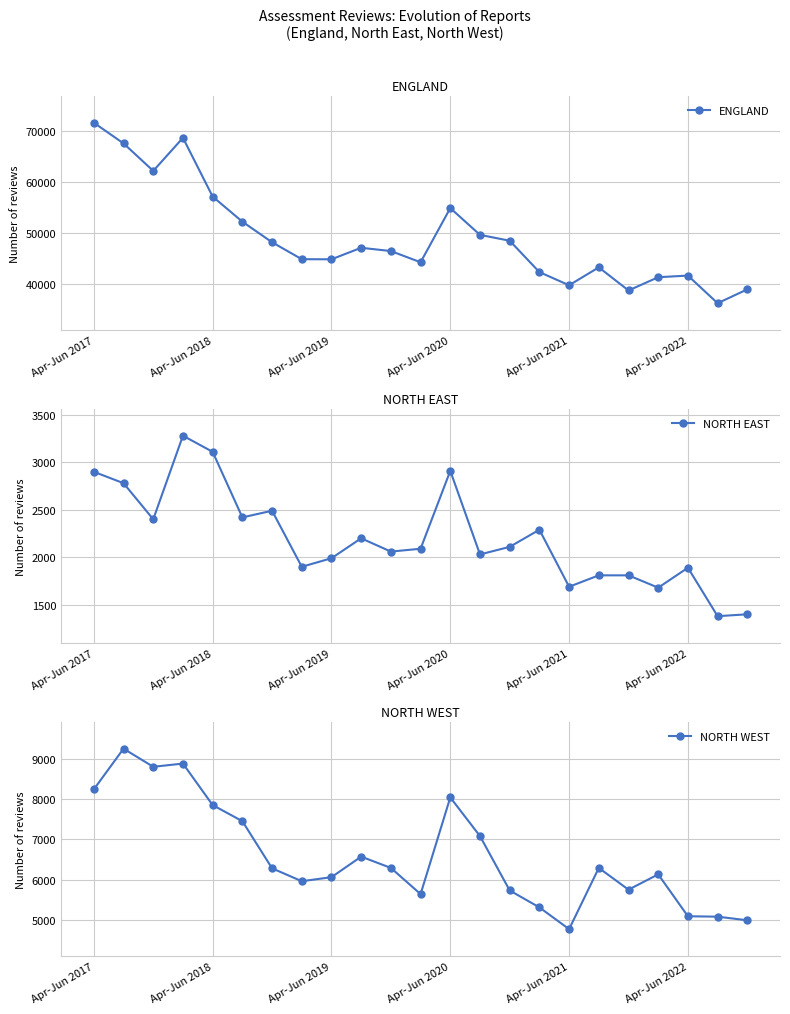

Reading right to left, list all the values displayed in this chart.

ENGLAND: 39010	36300	41700	41380	38790	43310	39810	42380	48510	49650	54890	44300	46490	47130	44880	44900	48210	52230	57130	68610	62150	67520	71560
NORTH EAST: 1400	1380	1890	1680	1810	1810	1690	2290	2110	2030	2910	2090	2060	2200	1990	1900	2490	2420	3110	3280	2400	2780	2900
NORTH WEST: 4990	5080	5090	6130	5750	6290	4770	5310	5730	7080	8040	5640	6290	6570	6060	5960	6280	7450	7850	8880	8800	9250	8240